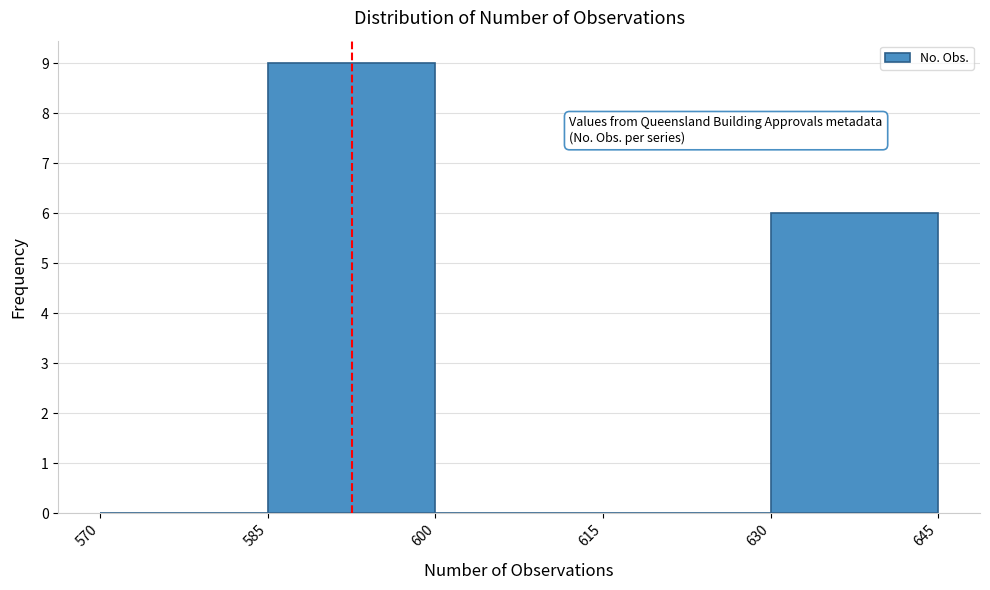

Which range on the x-axis has the tallest bar?

585 to 600